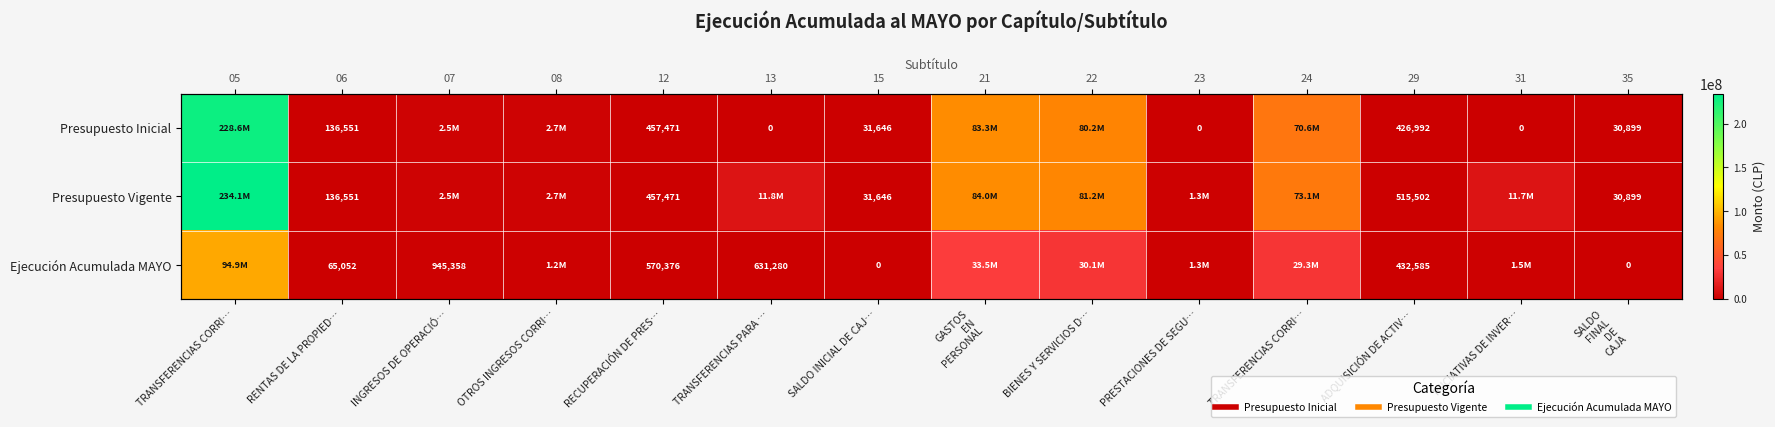

Where does the Presupuesto Inicial series first go above 457471?

TRANSFERENCIAS CORRI…